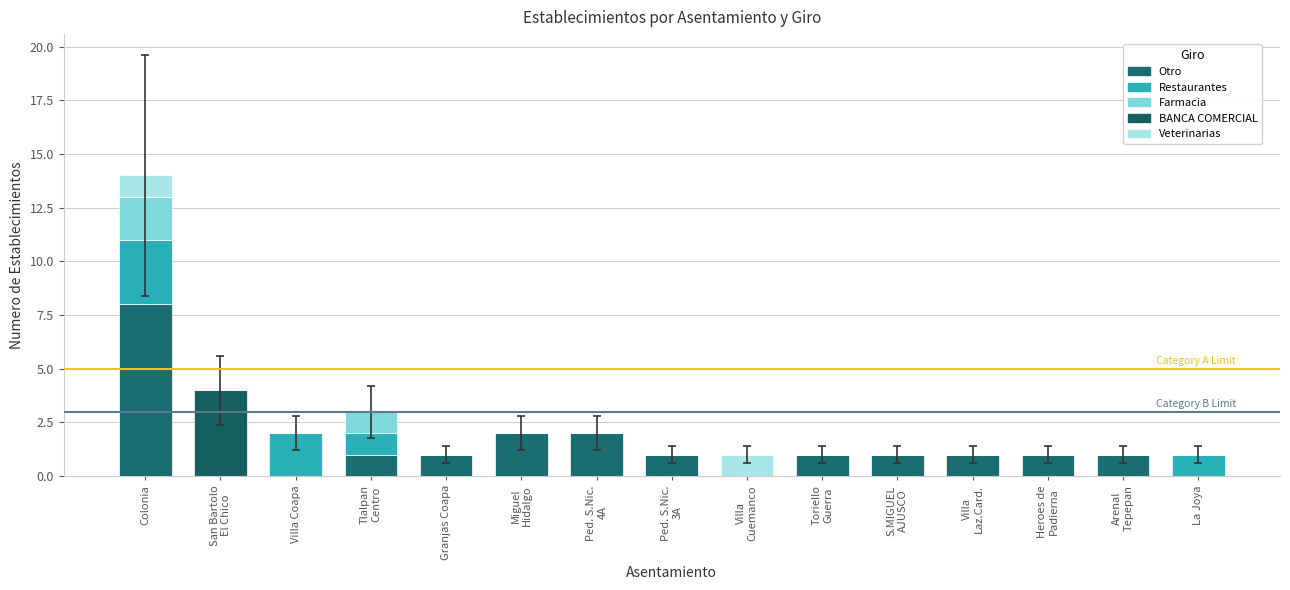

At how many categories does at least one series exceed 2?

2